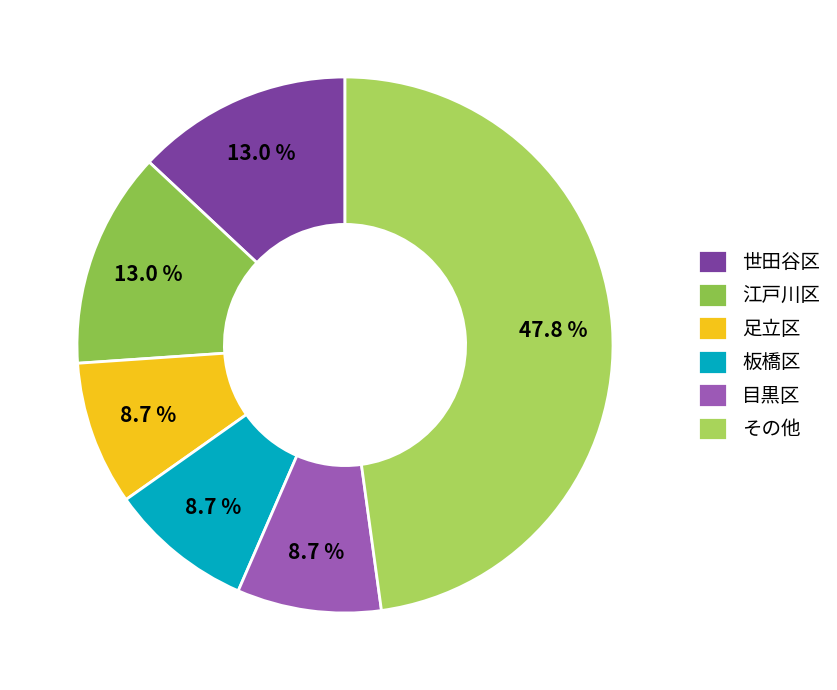

Count the number of slices in the pie.

6